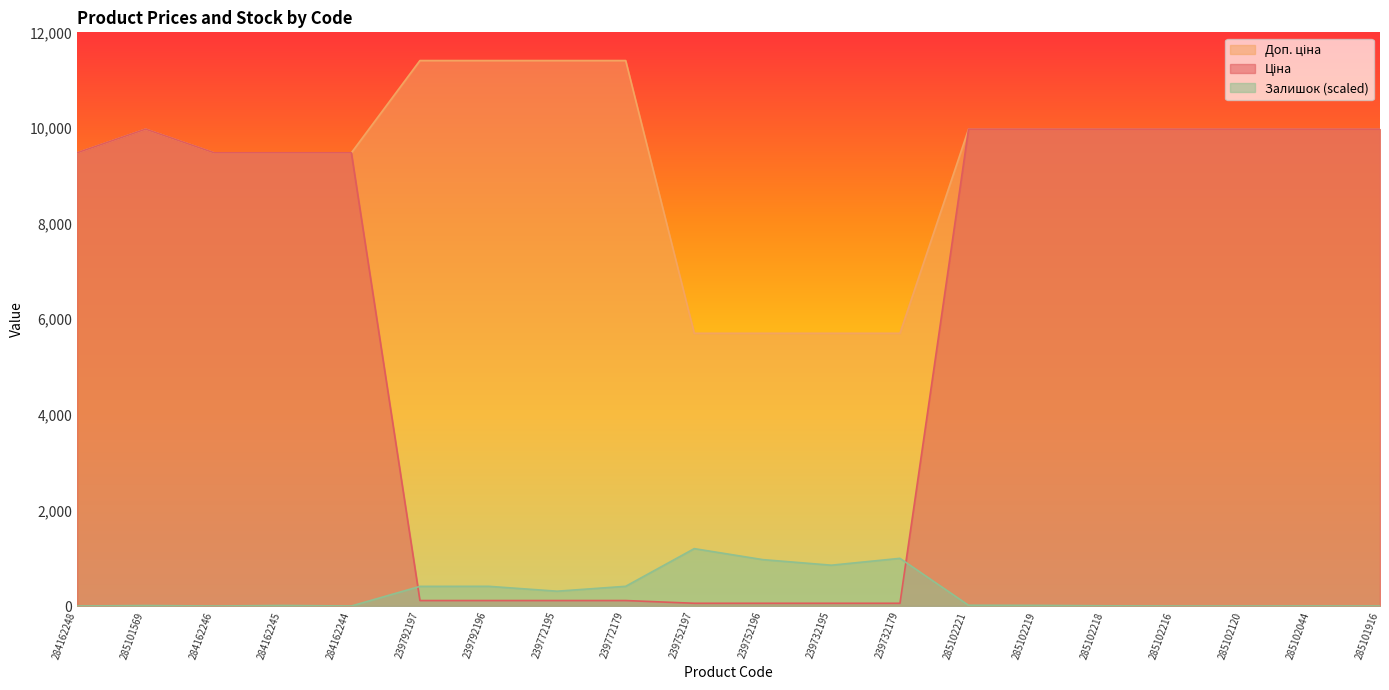

After their last crossing, which series has the higher values: Залишок or Ціна?

Ціна